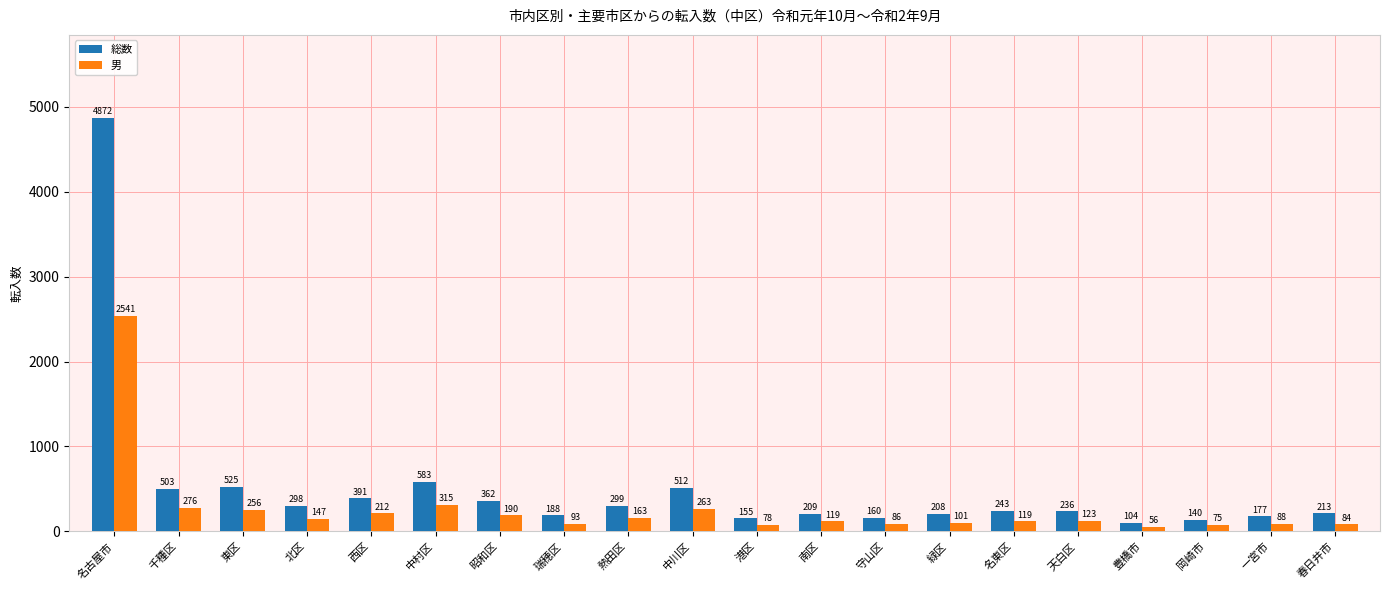

What is the difference between the highest and lowest values at 中川区?

249